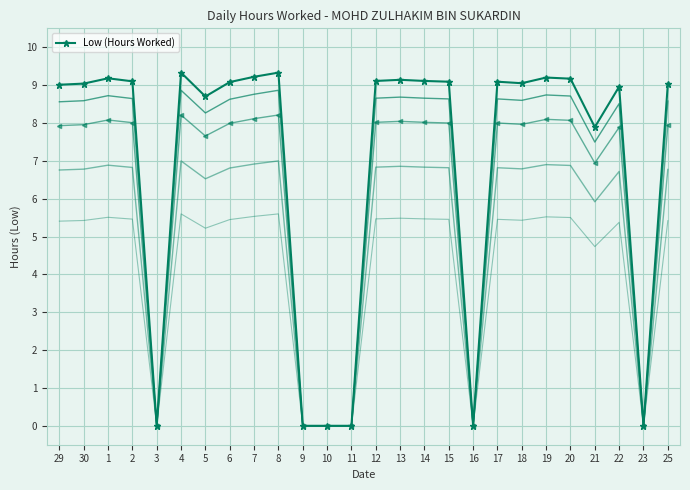

Reading left to right, extract all data points from this chart.

9.0	9.0	9.2	9.1	0.0	9.3	8.7	9.1	9.2	9.3	0.0	0.0	0.0	9.1	9.1	9.1	9.1	0.0	9.1	9.1	9.2	9.2	7.9	9.0	0.0	9.0